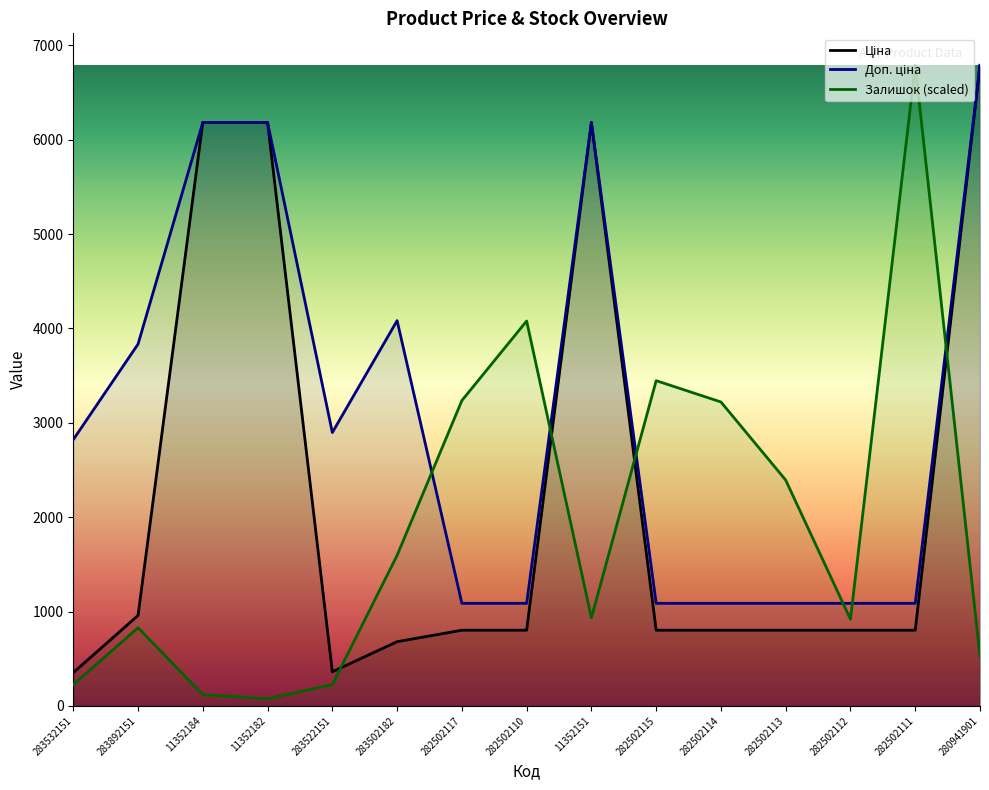

Where is the first local maximum for Доп. ціна?

283502182